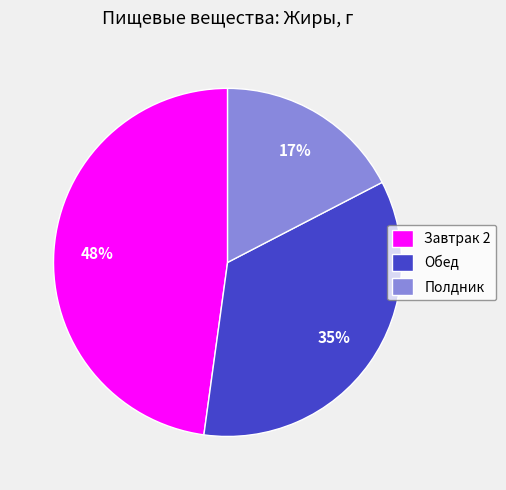

Is there a majority slice in this chart?

No